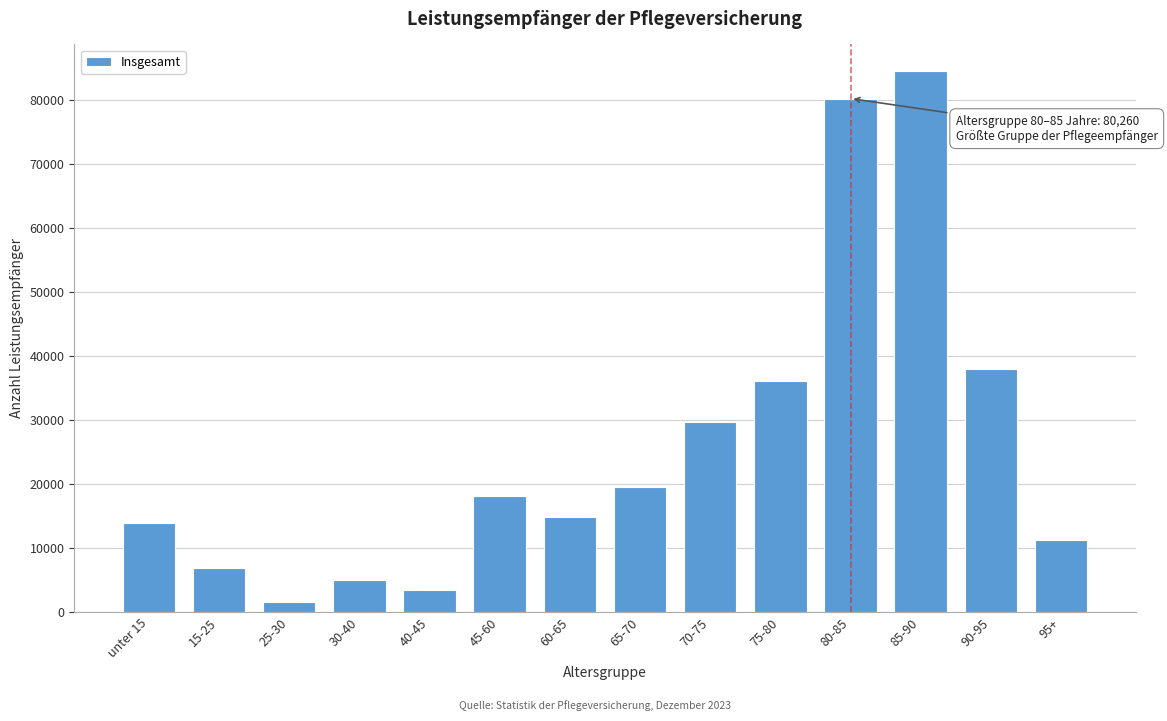

Reading left to right, extract all data points from this chart.

13924	6934	1633	4957	3478	18160	14891	19520	29659	36063	80260	84496	38012	11256